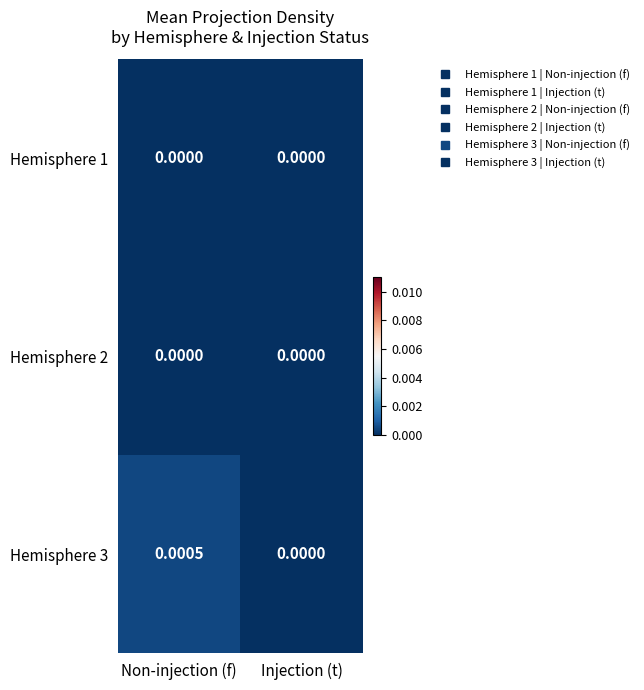

Which series has the largest range (max minus min)?

Hemisphere 3